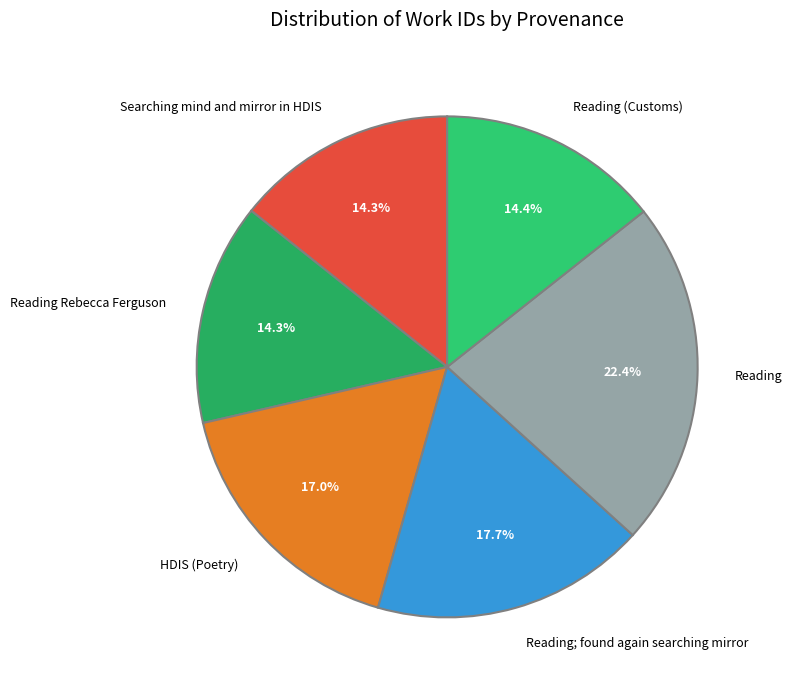

Which category has the biggest portion of the pie?

Reading